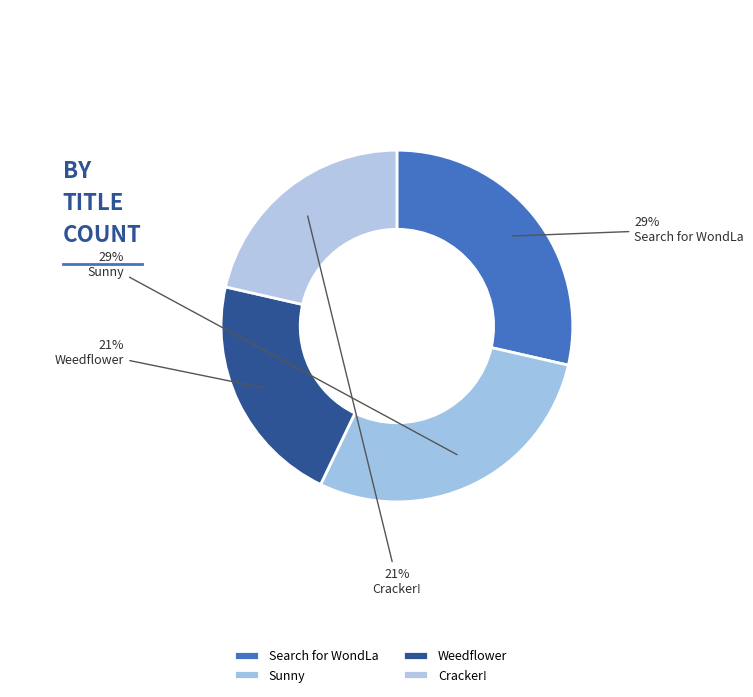

To the nearest percent, what portion does Weedflower represent?

21%